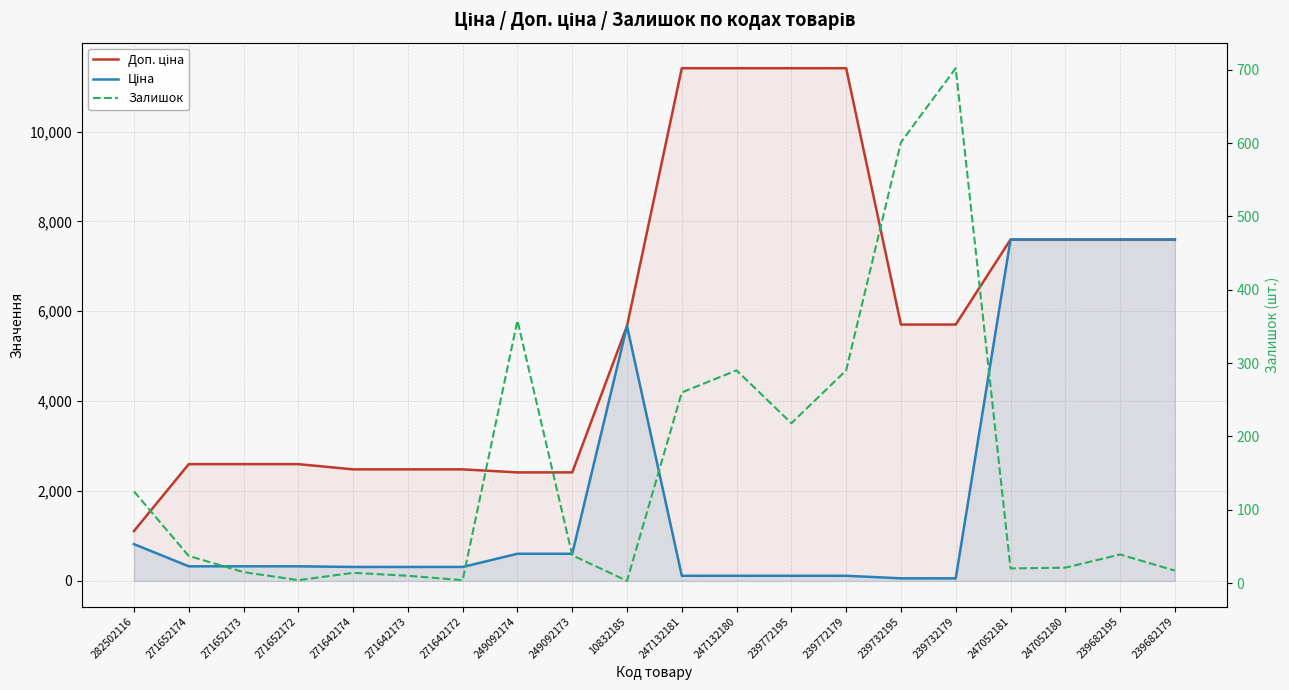

What is the label of the 9th point from the right?

247132180